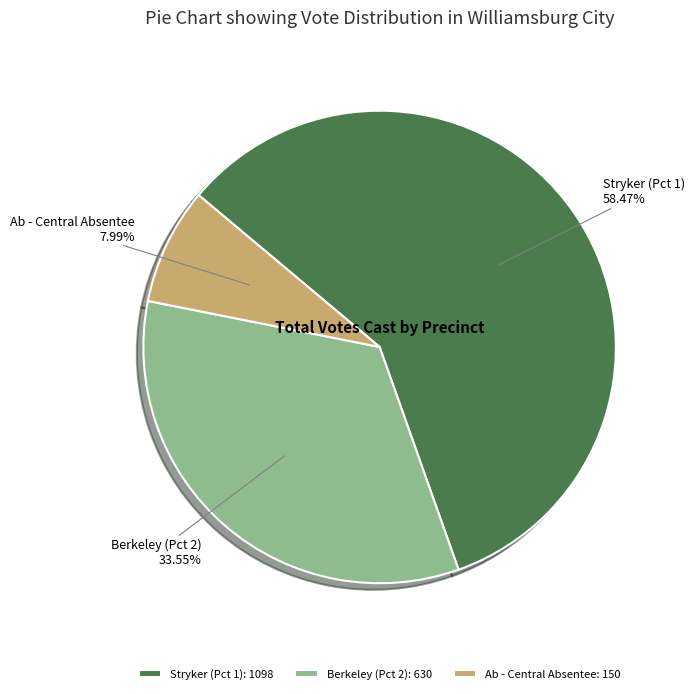

Which category accounts for the majority?

Stryker (Pct 1)